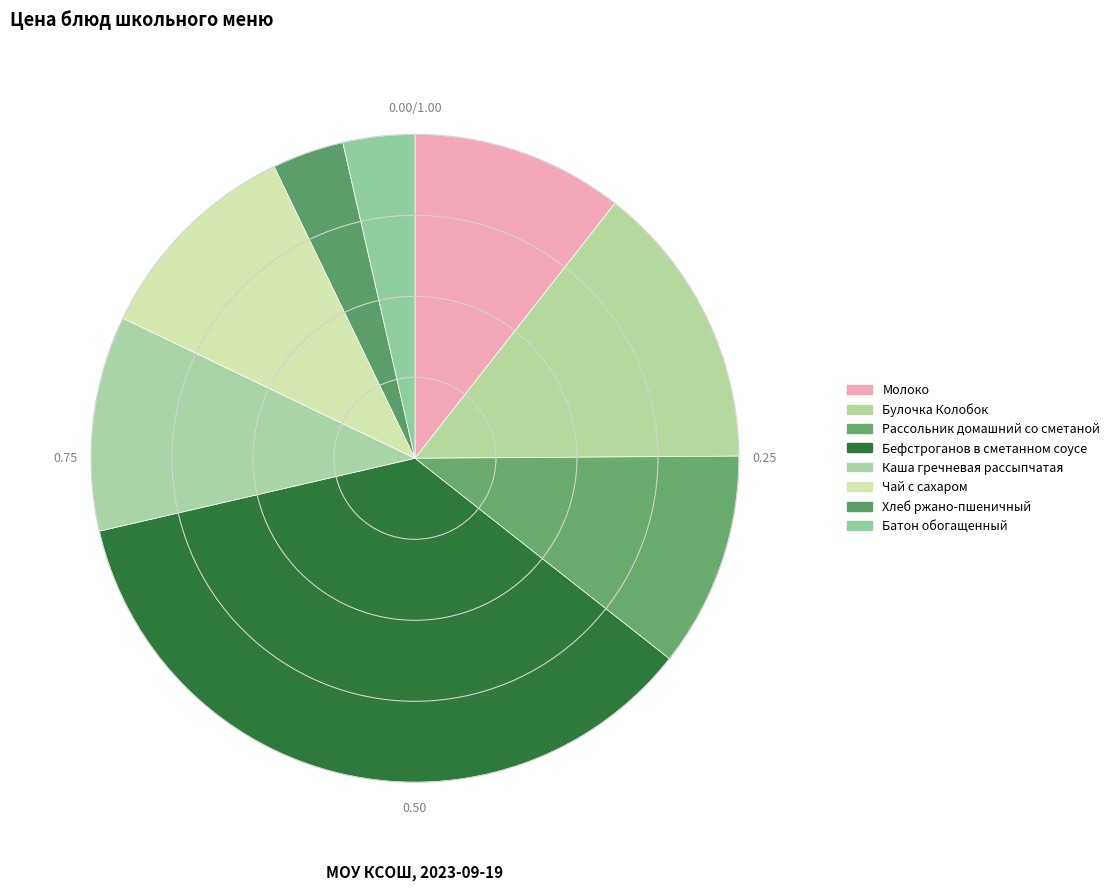

How many segments does this pie chart have?

8